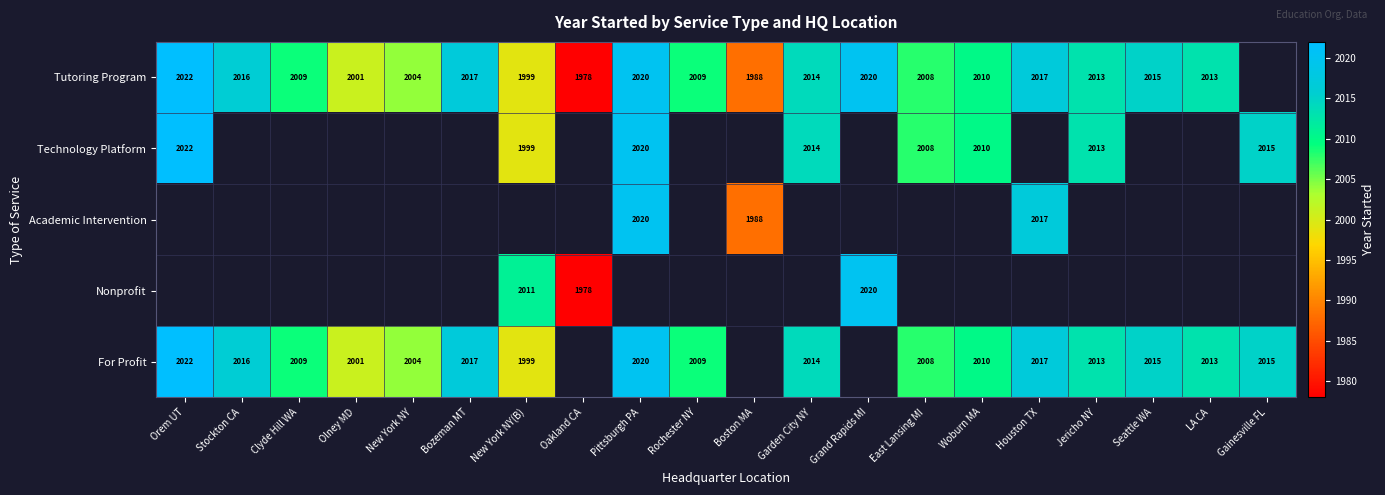

The value of For Profit at Garden City NY is 2014. True or false?

True